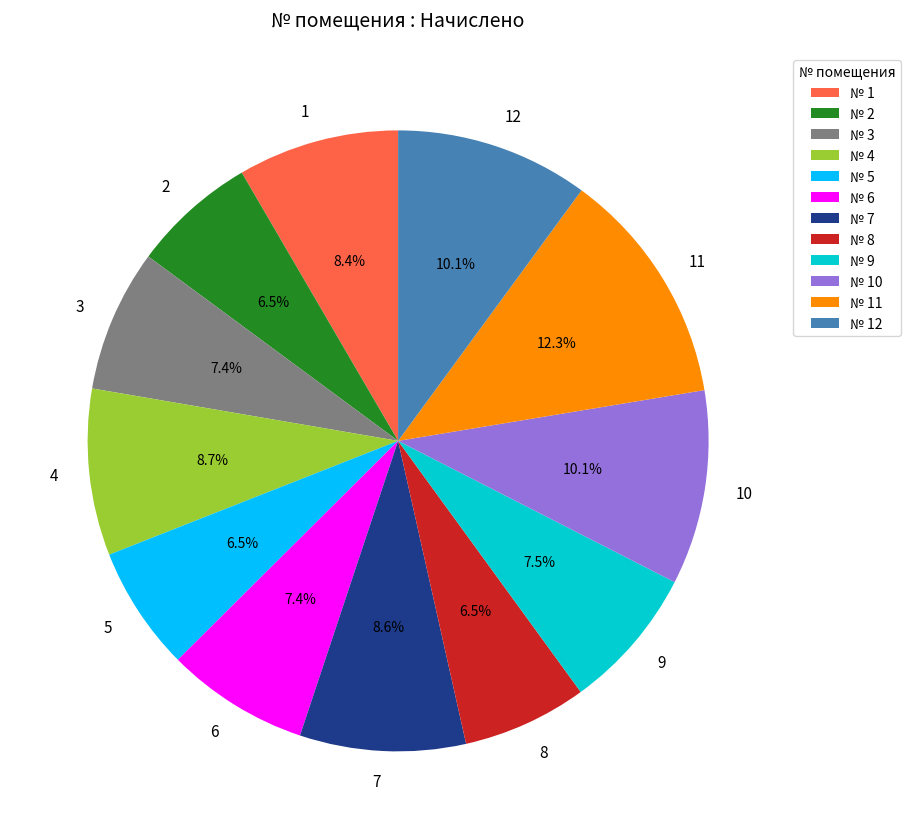

Do 2 and 5 together represent more than half of the pie?

No